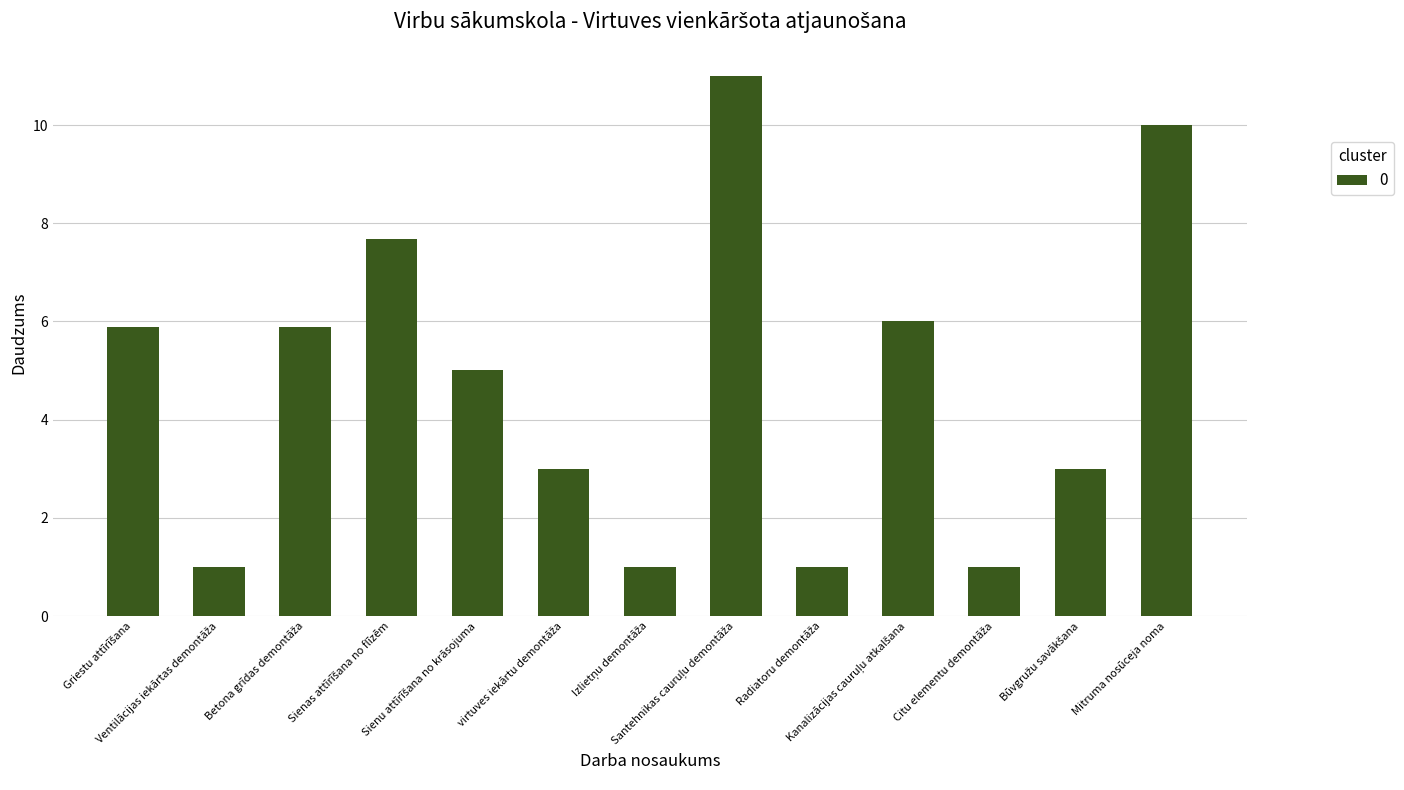

What is the value of the 7th bar from the left?

1.0